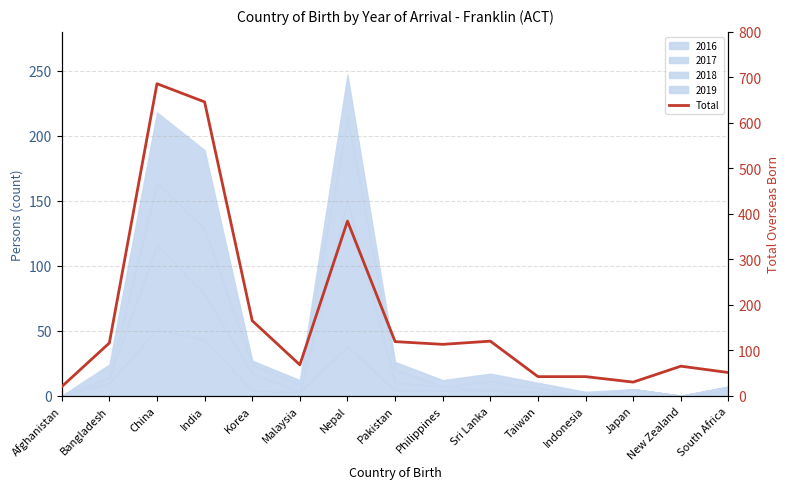

True or false: there are more than 1 points higher than both neighbors.

True